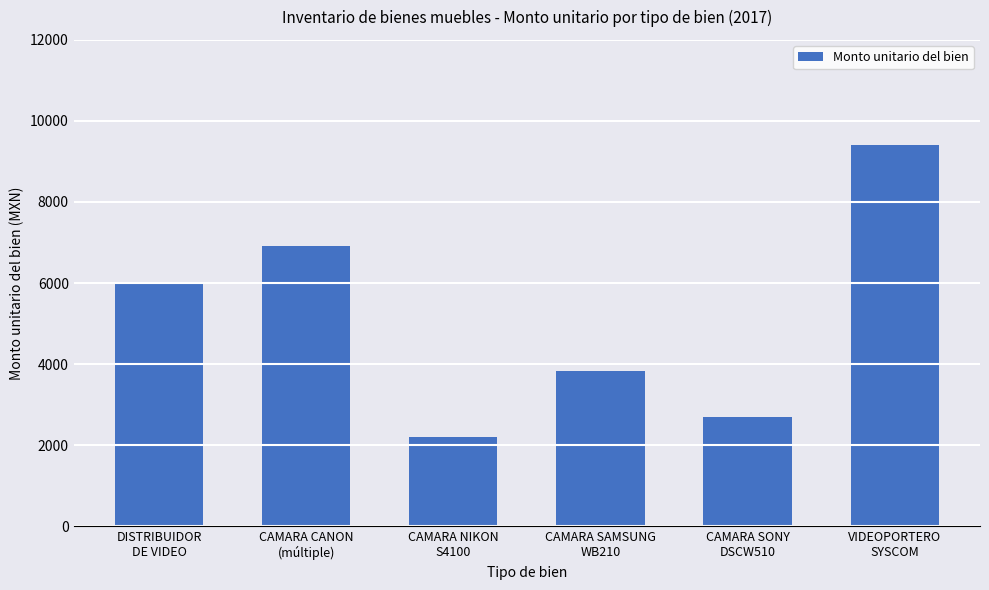

The chart shows a value of 2815.2 at VIDEOPORTERO
SYSCOM. True or false?

False